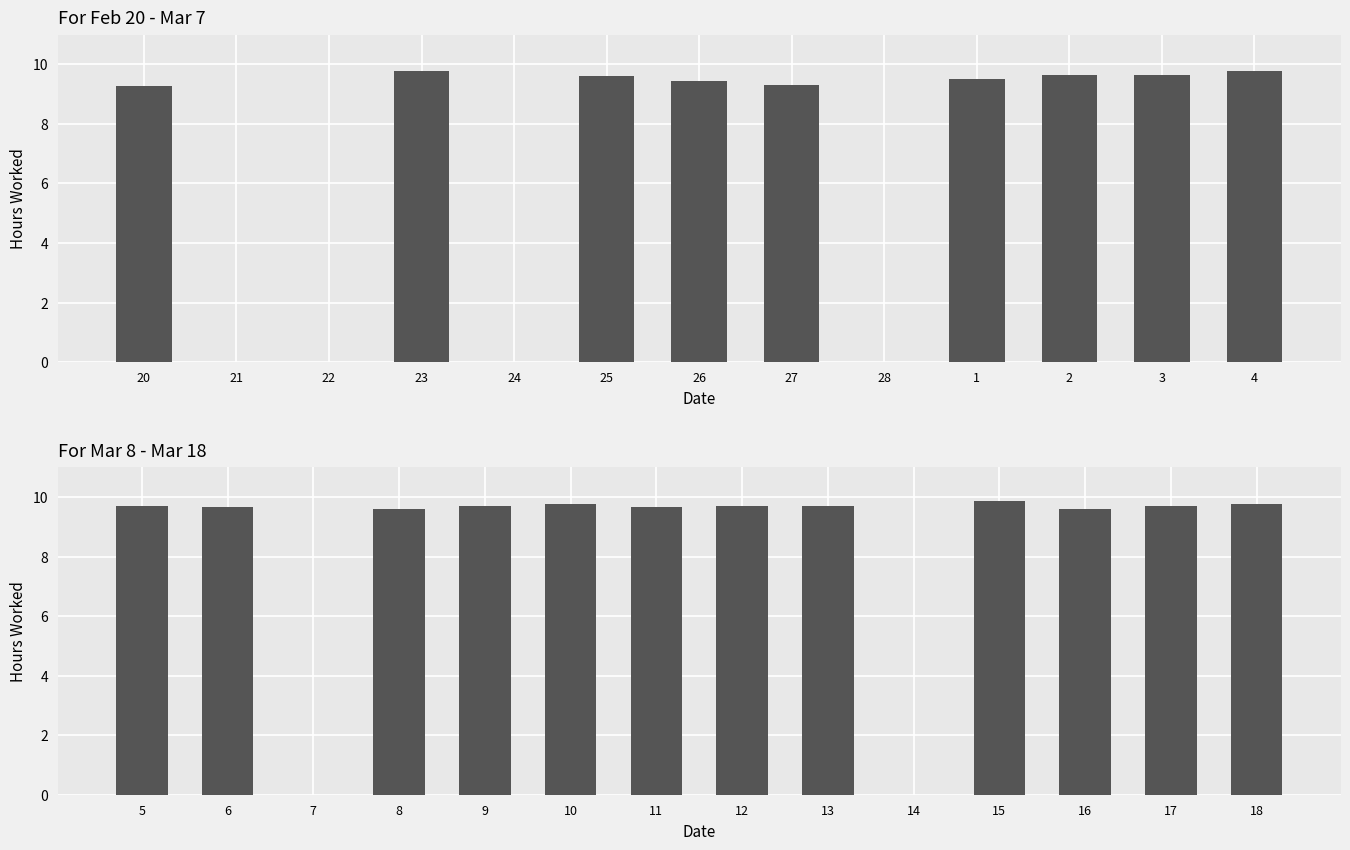

Where does the data first go above 9?

5